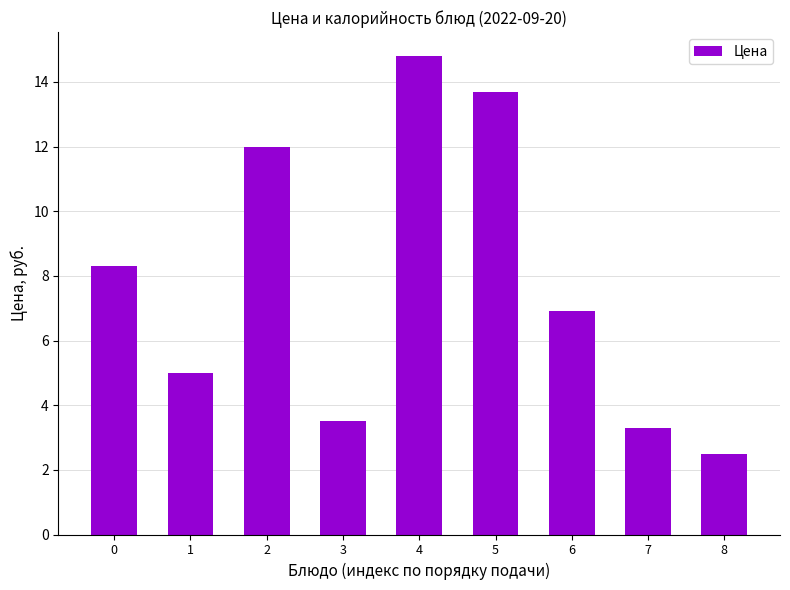

Which category has the highest value across all series?

4